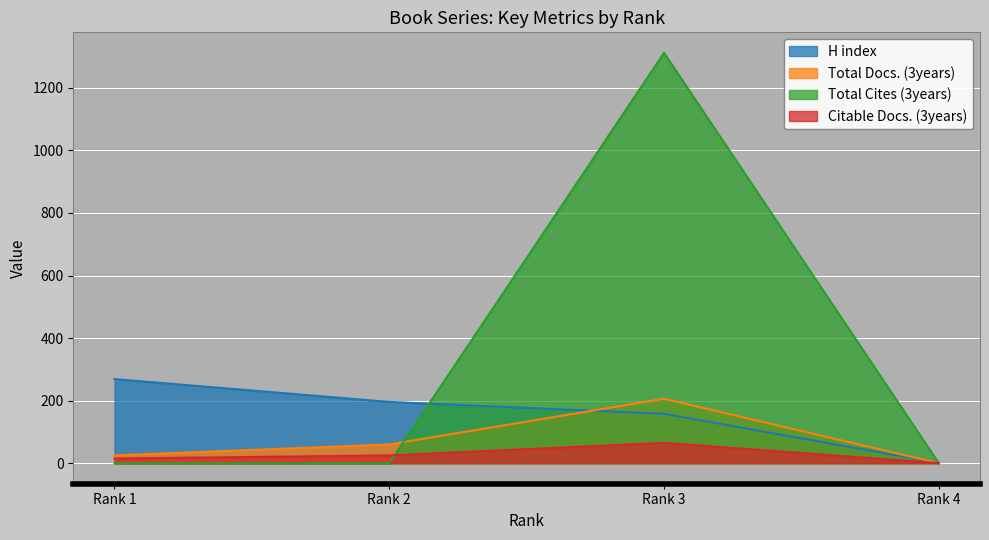

The value of Total Cites (3years) at Rank 4 is 583. True or false?

False